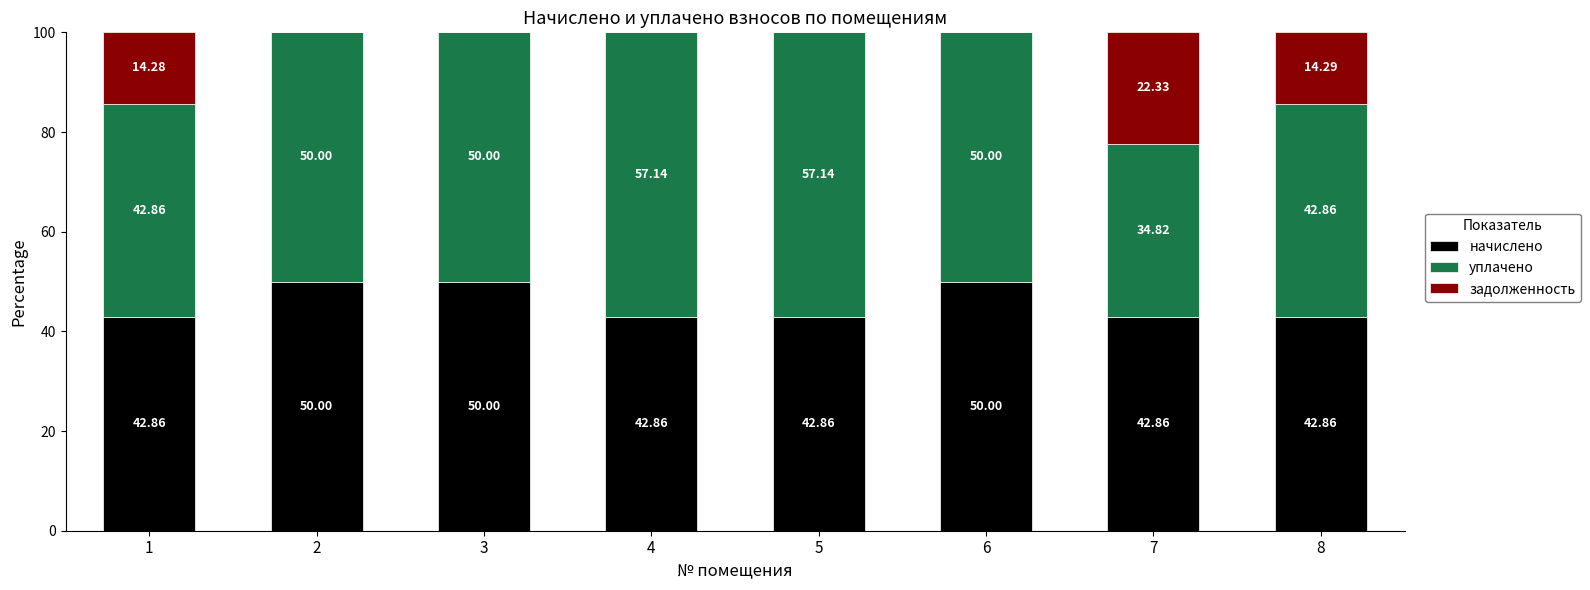

What is the total value across all series at 2?

100.0